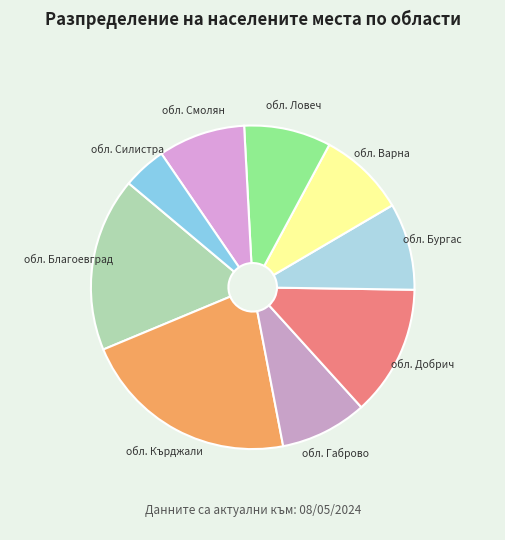

Count the number of slices in the pie.

9